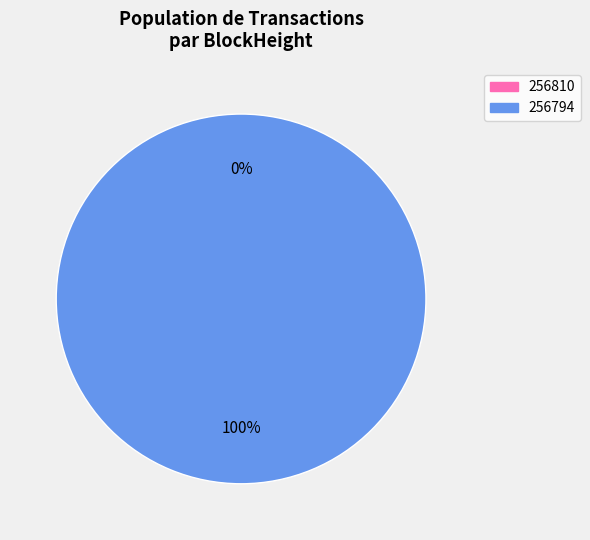

What is the smallest slice in the pie chart?

256810